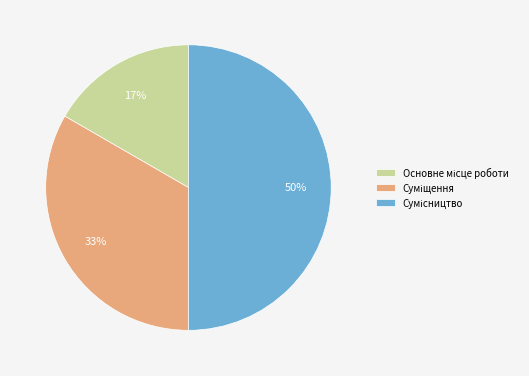

To the nearest percent, what is the difference between the largest and smallest slice percentages?

33%